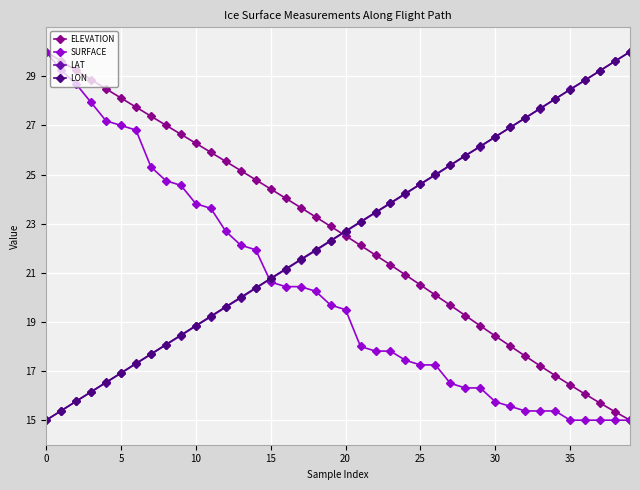

How many intersections are there between ELEVATION and LAT?

1